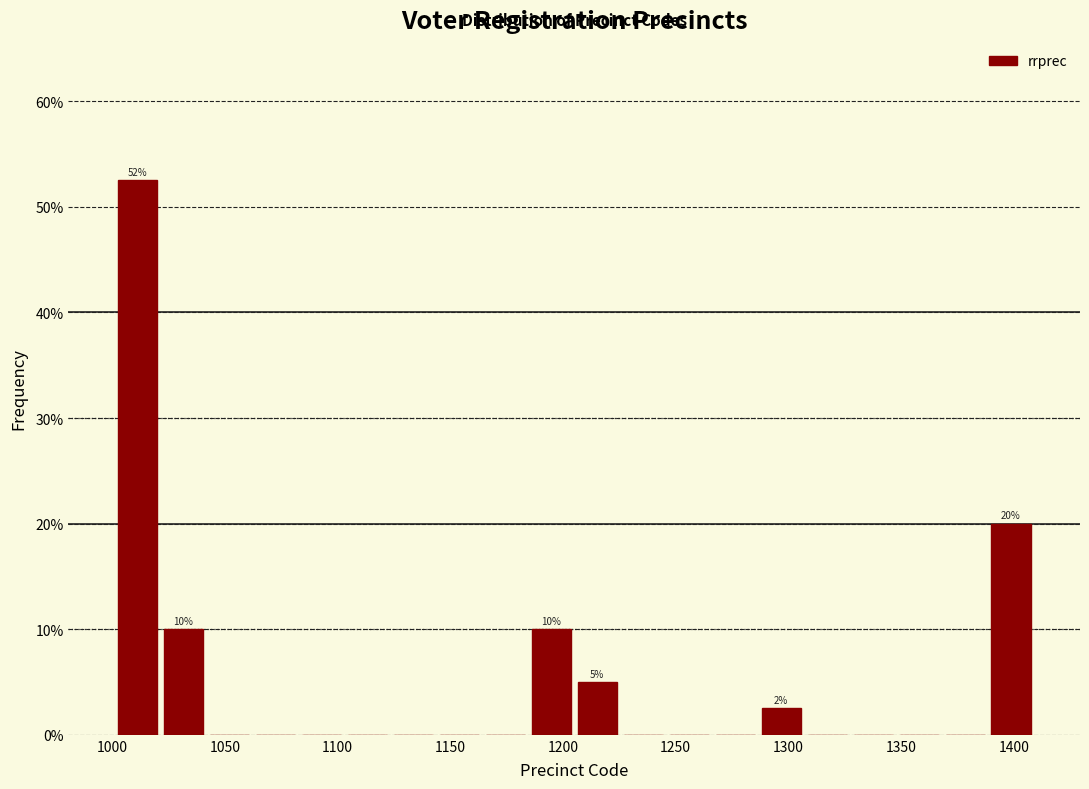

Which range on the x-axis has the tallest bar?

1000 to 1020